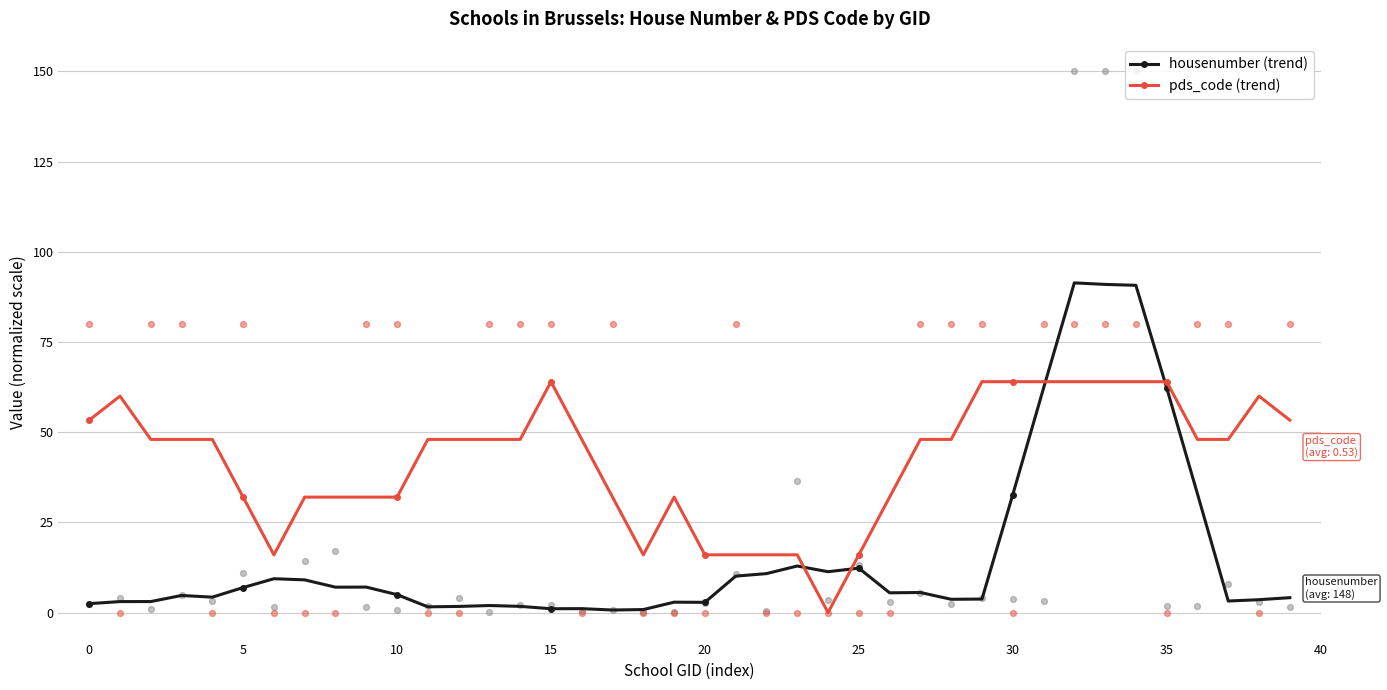

What are all the series names shown in the legend?

housenumber (trend), pds_code (trend)